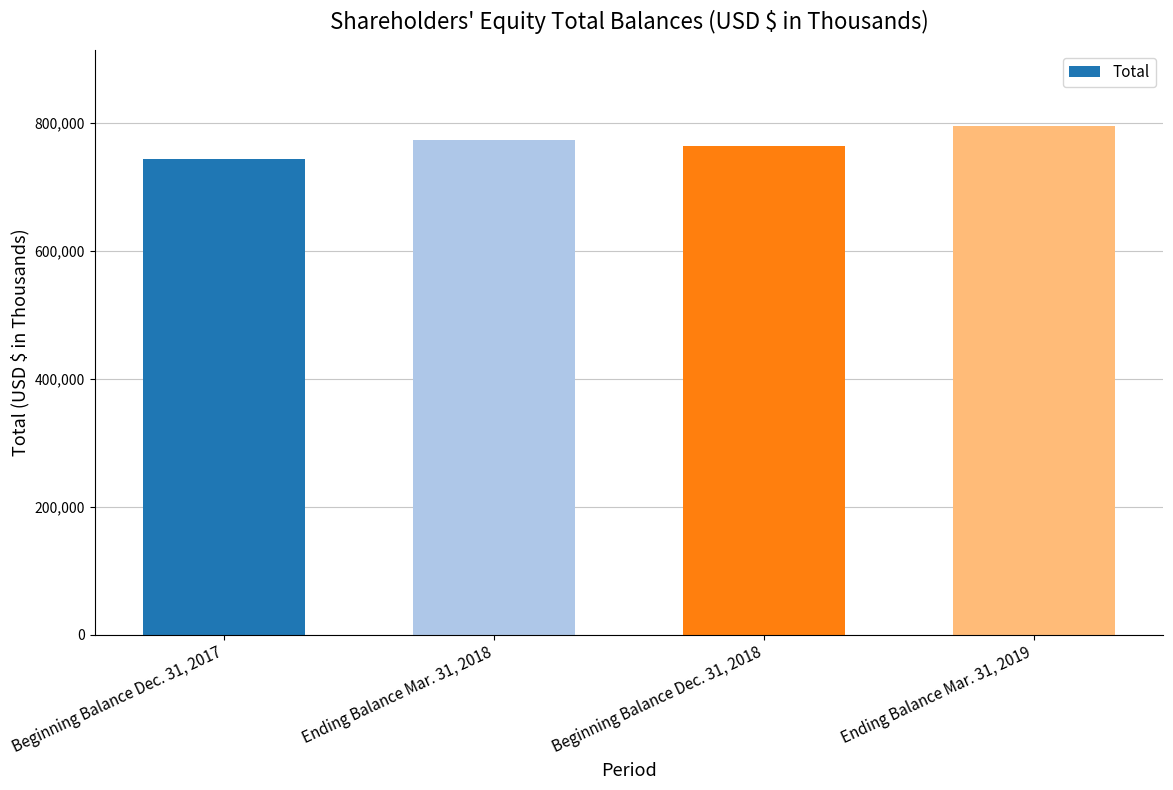

Reading left to right, list all the values displayed in this chart.

742776	772205	762634	794227